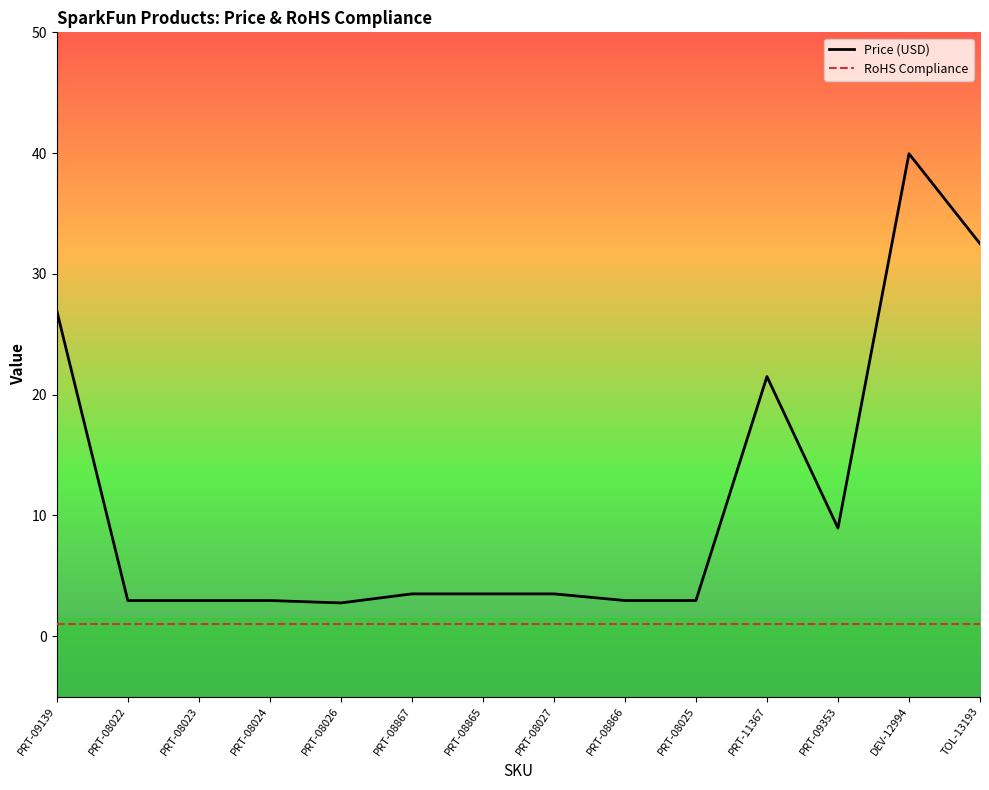

How many lines are shown in the chart?

2